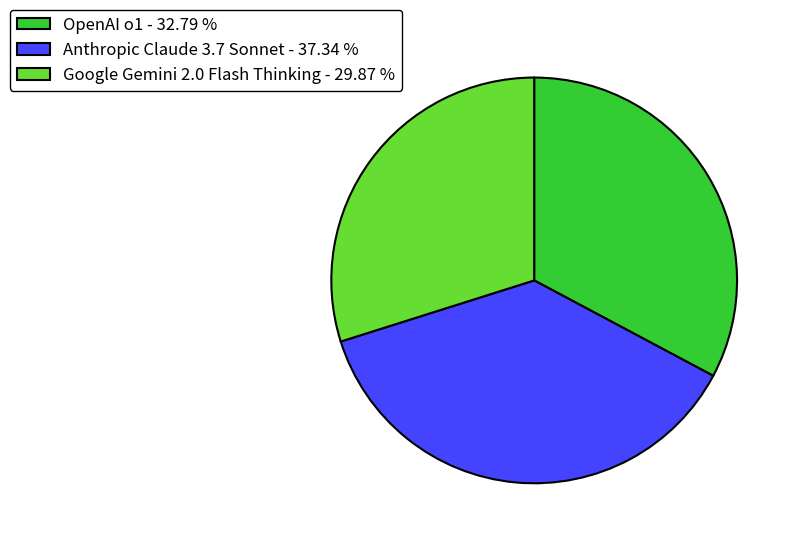

Rank the categories by value from highest to lowest.

Anthropic Claude 3.7 Sonnet, OpenAI o1, Google Gemini 2.0 Flash Thinking